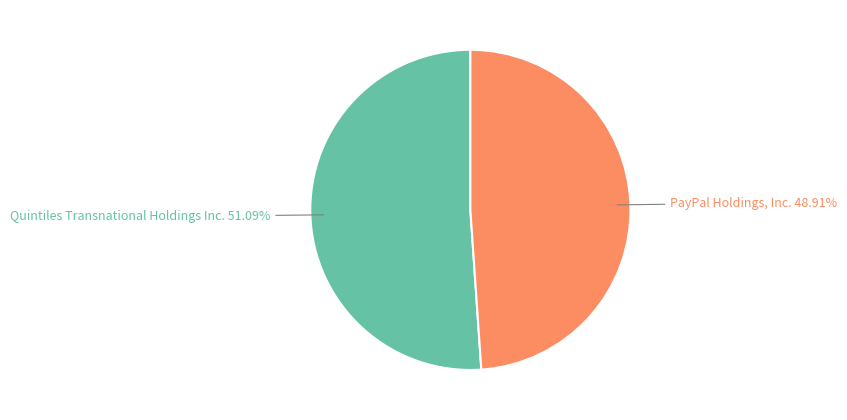

True or false: PayPal Holdings, Inc. accounts for 35% of the total.

False